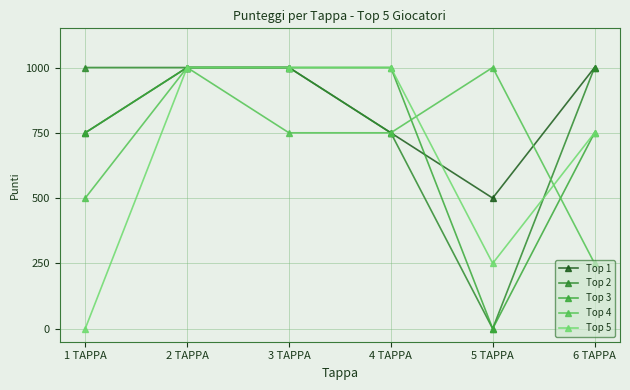

What are all the series names shown in the legend?

Top 1, Top 2, Top 3, Top 4, Top 5